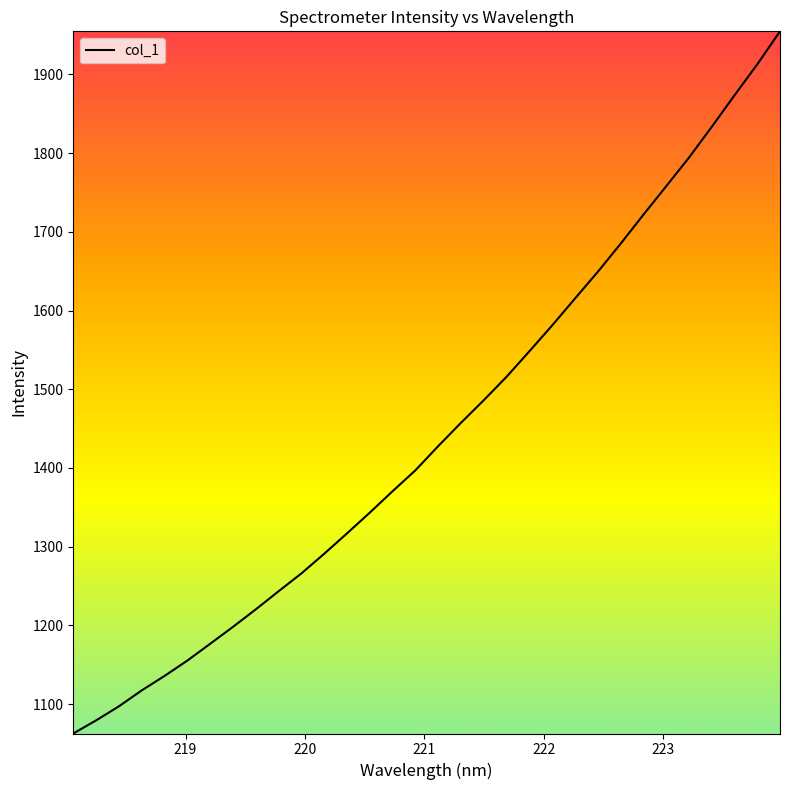

What is the difference between the second highest and minimum values?

849.9